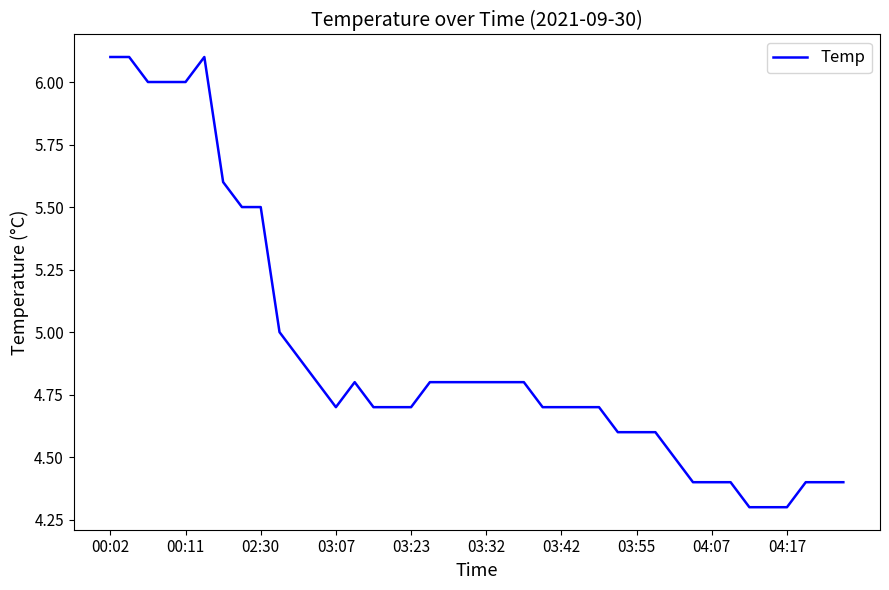

What is the maximum value shown in the chart?

6.1